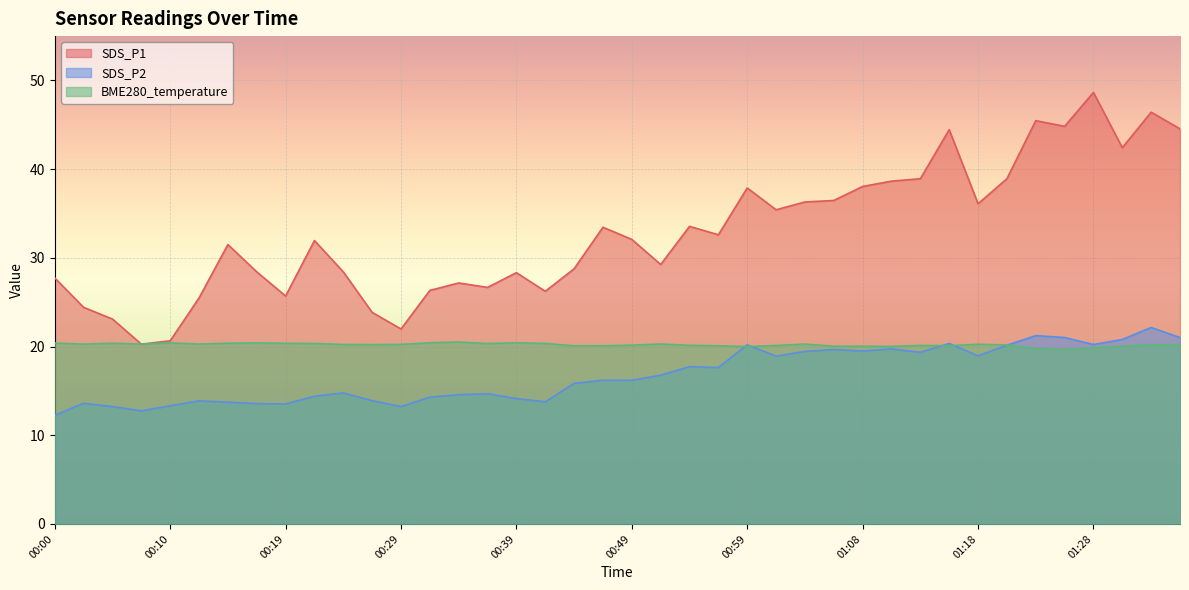

True or false: SDS_P2 has a value of 30.4 at 01:28.

False